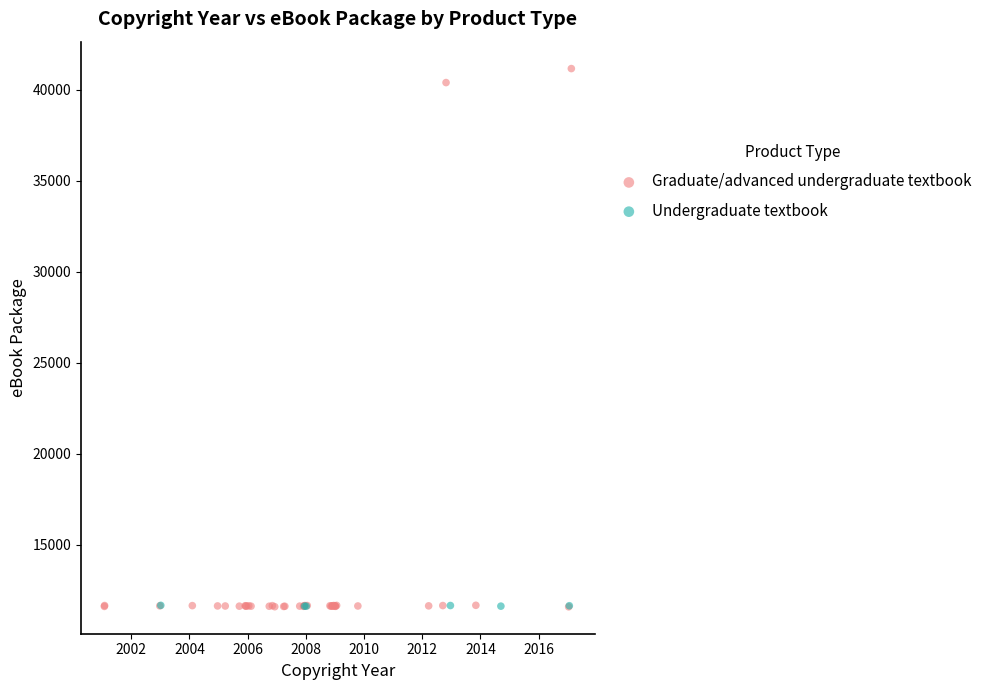

Which series contains the highest Y value?

Graduate/advanced undergraduate textbook